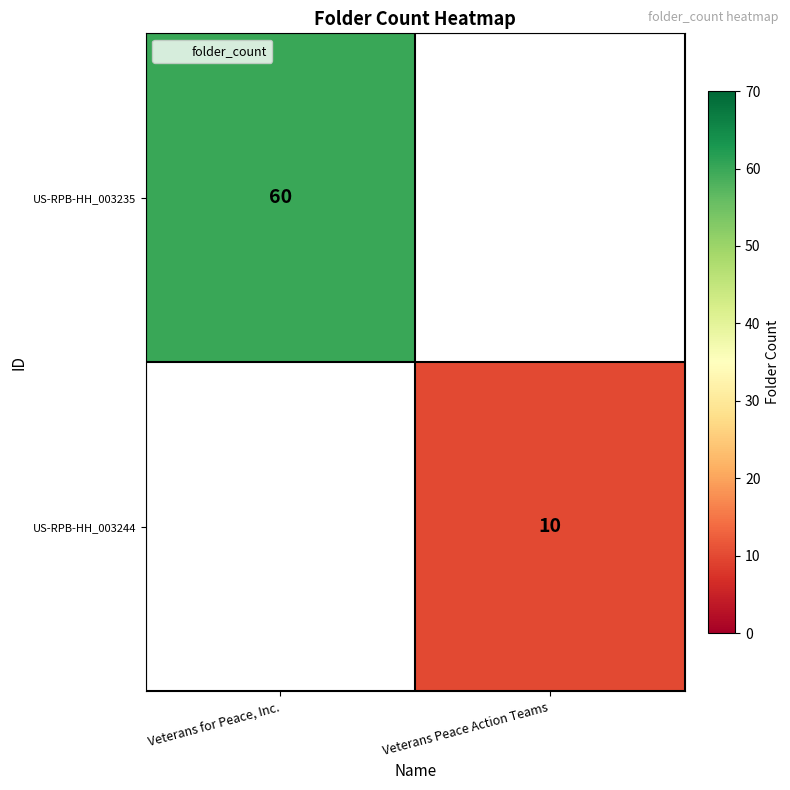

Count the number of data series in this chart.

2